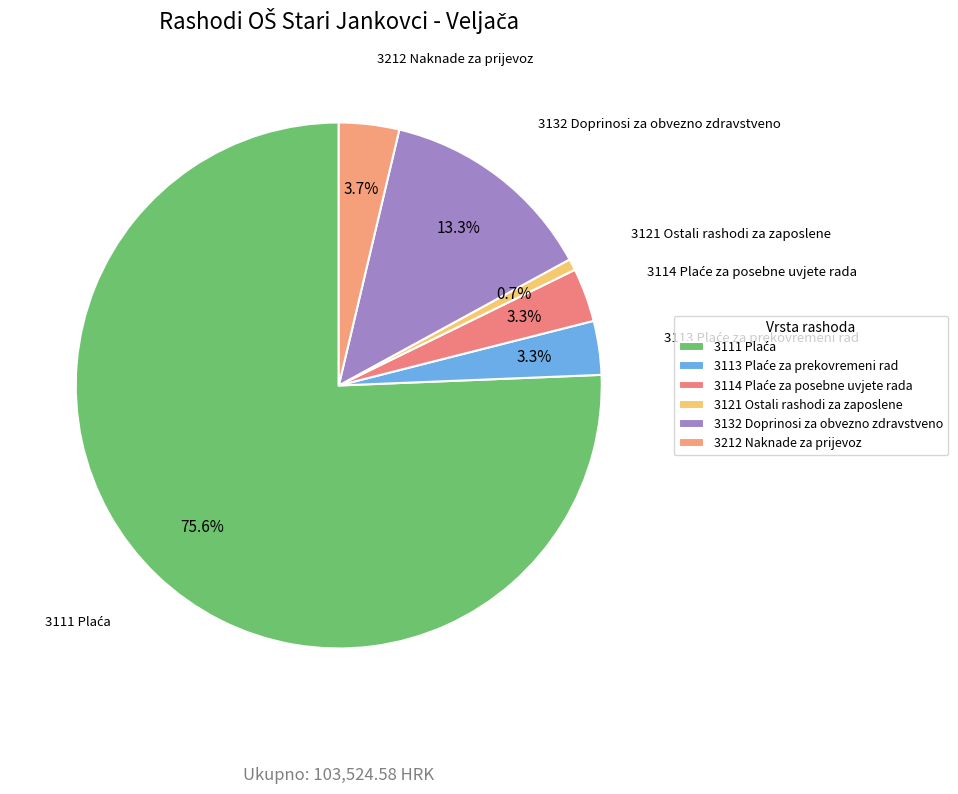

Combined, what portion of the pie is 3132 Doprinosi za obvezno zdravstveno and 3212 Naknade za prijevoz?

17.0%